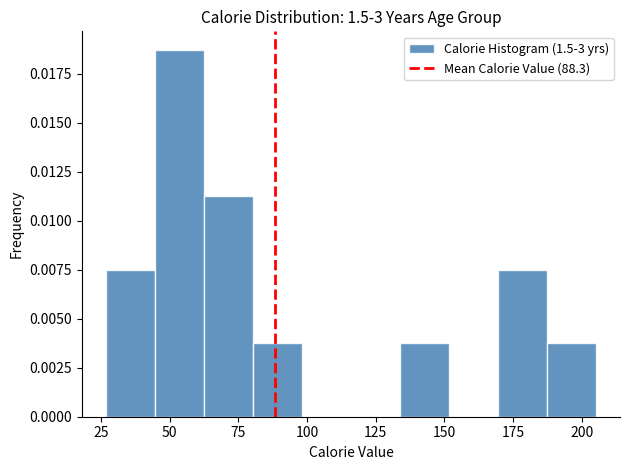

Read against the x-axis, roughly where is the centre of the tallest bar?

55